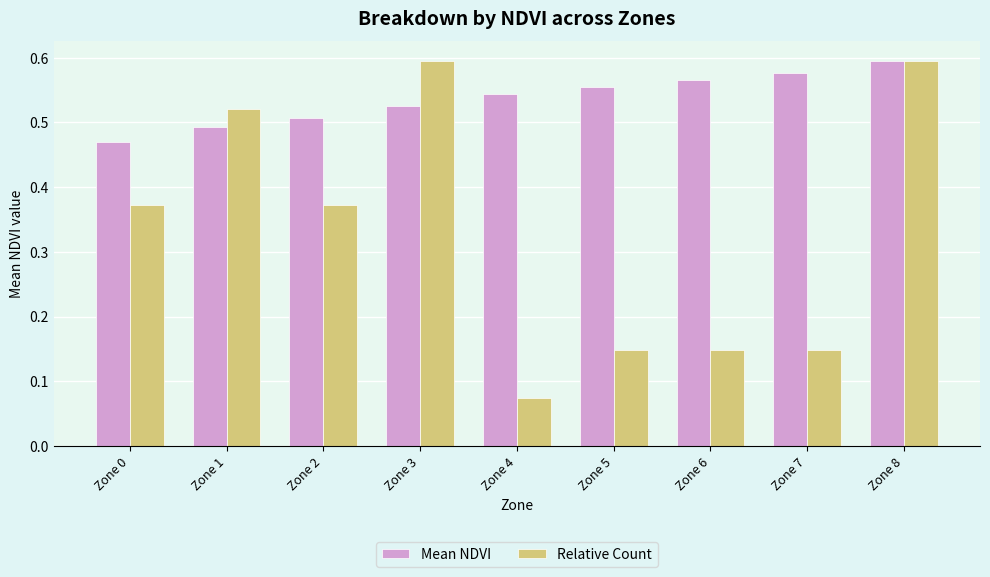

Which label corresponds to the smallest value in the chart?

Zone 4